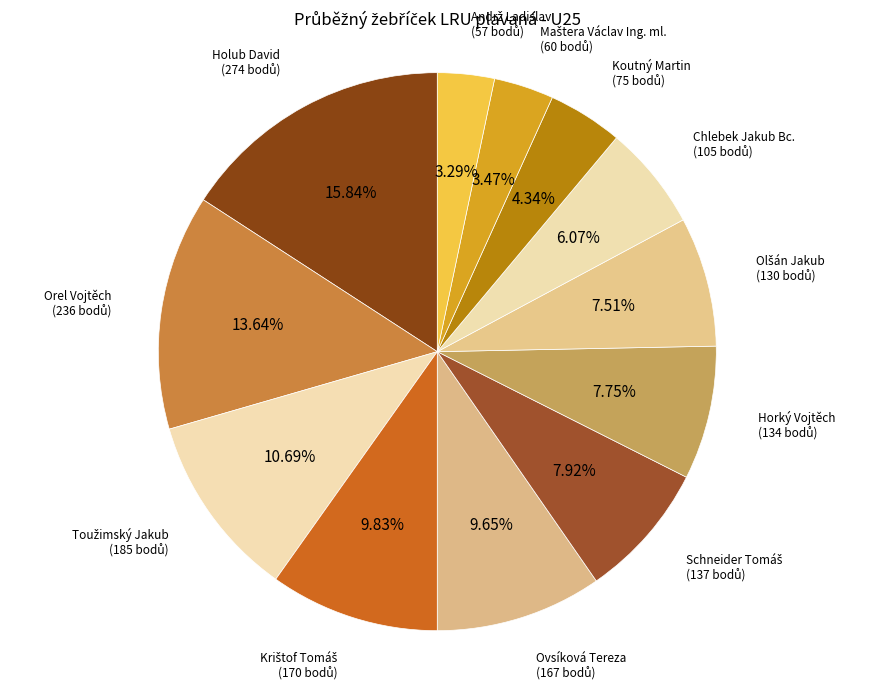

Which category has the biggest portion of the pie?

Holub David